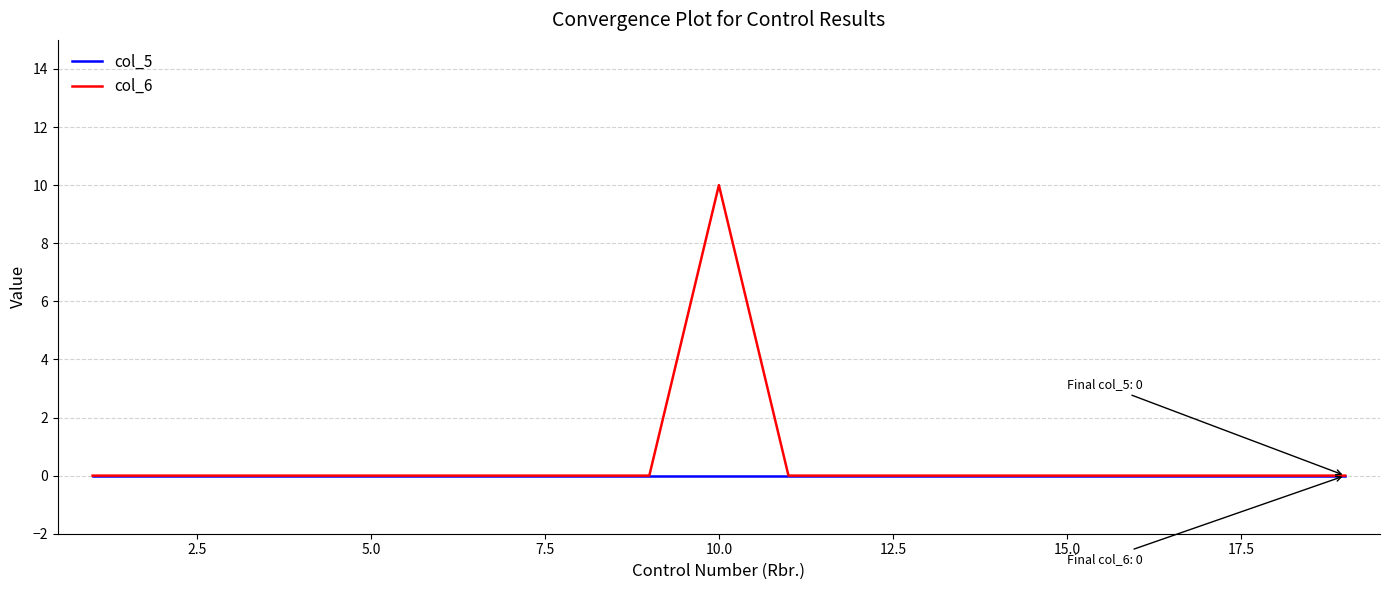

What is the difference between the maximum and minimum values in the col_6 series?

10